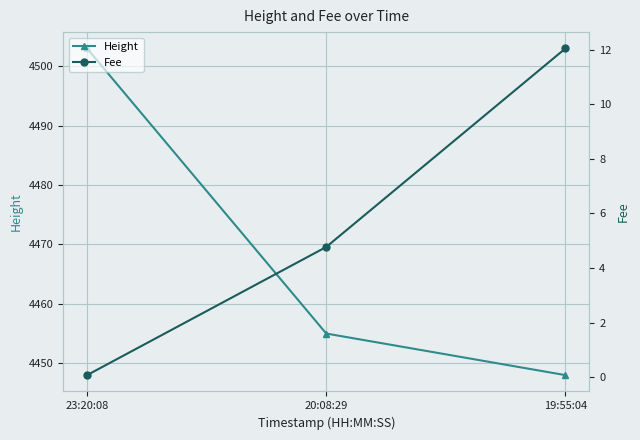

Rank the series at 19:55:04 from highest to lowest value.

Height, Fee